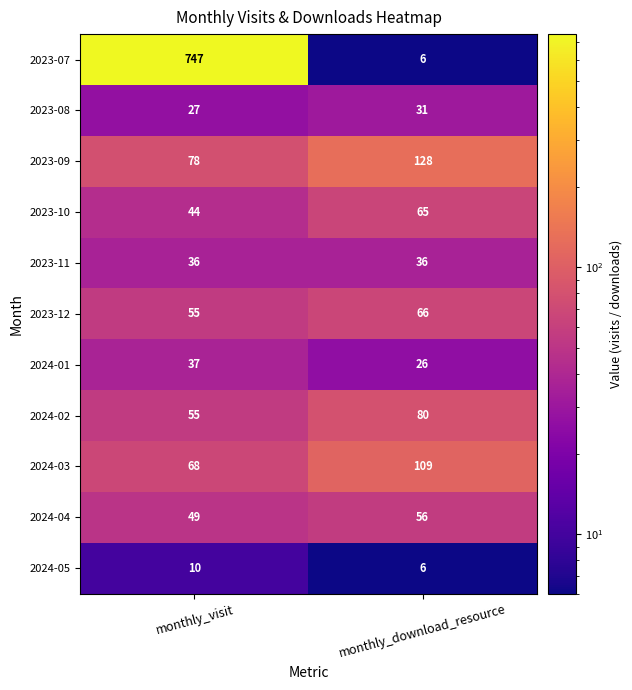

At which category is the sum across all series the highest?

monthly_visit